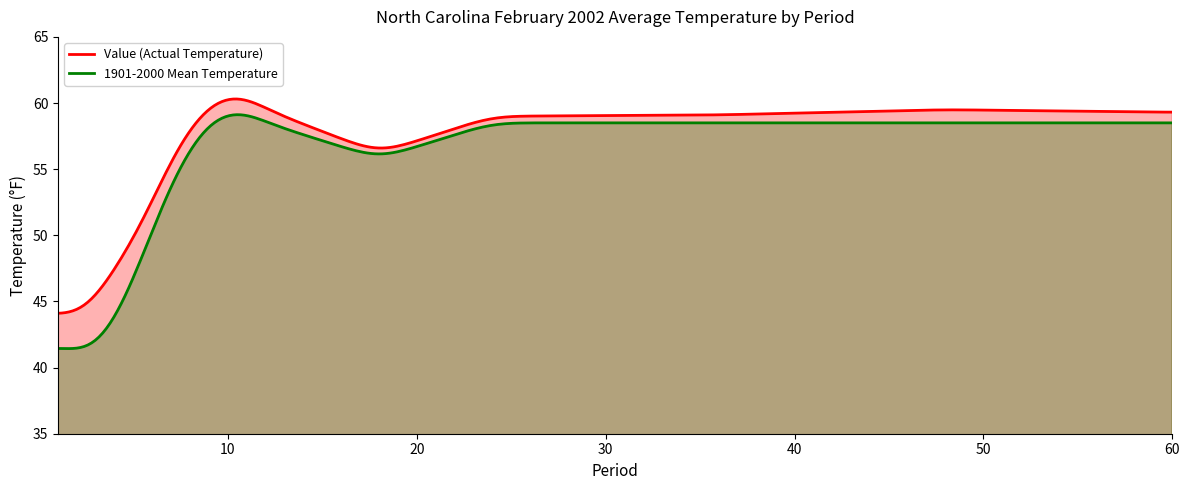

Read the Value value at 48.

59.5